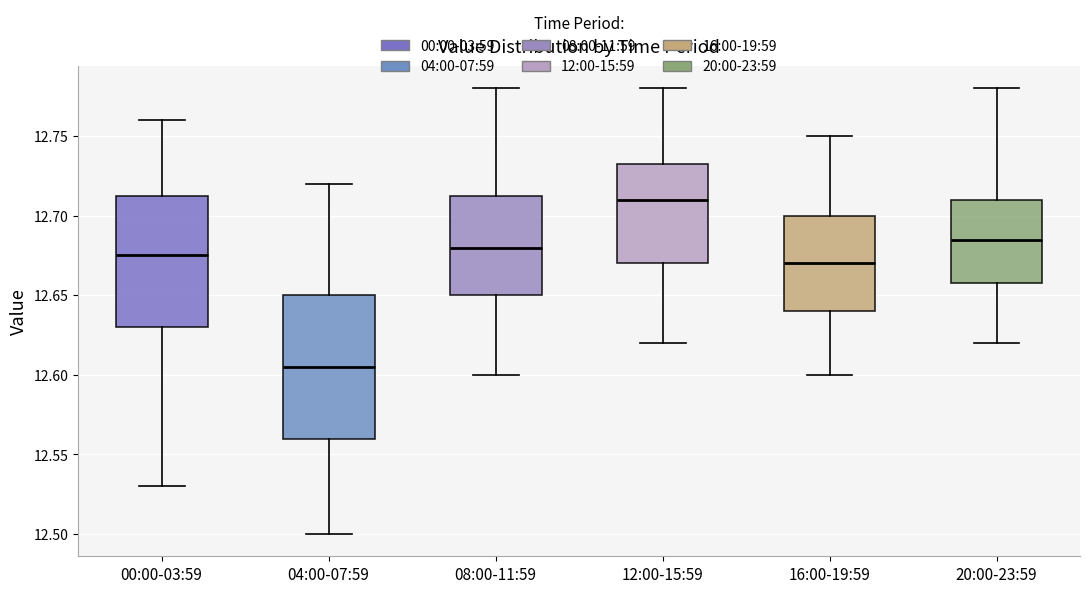

Which box is the tallest, from its lower edge to its upper edge?

04:00-07:59